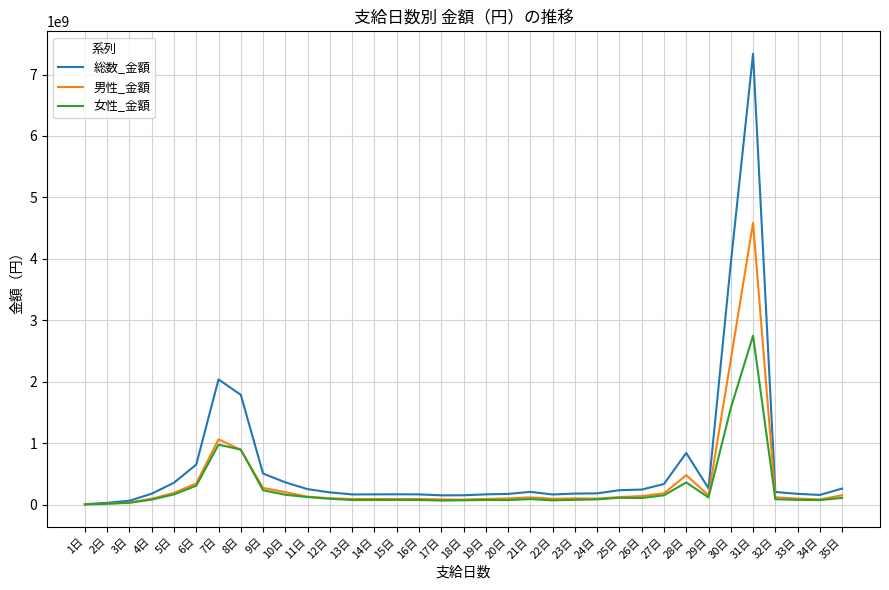

Rank the series by their maximum value, from highest to lowest.

総数_金額, 男性_金額, 女性_金額